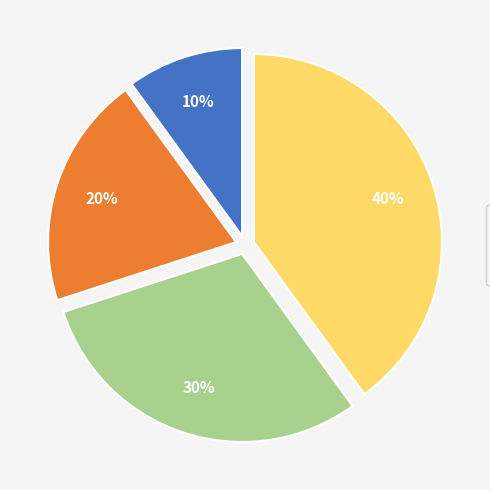

Is there any slice that represents more than half of the pie?

No